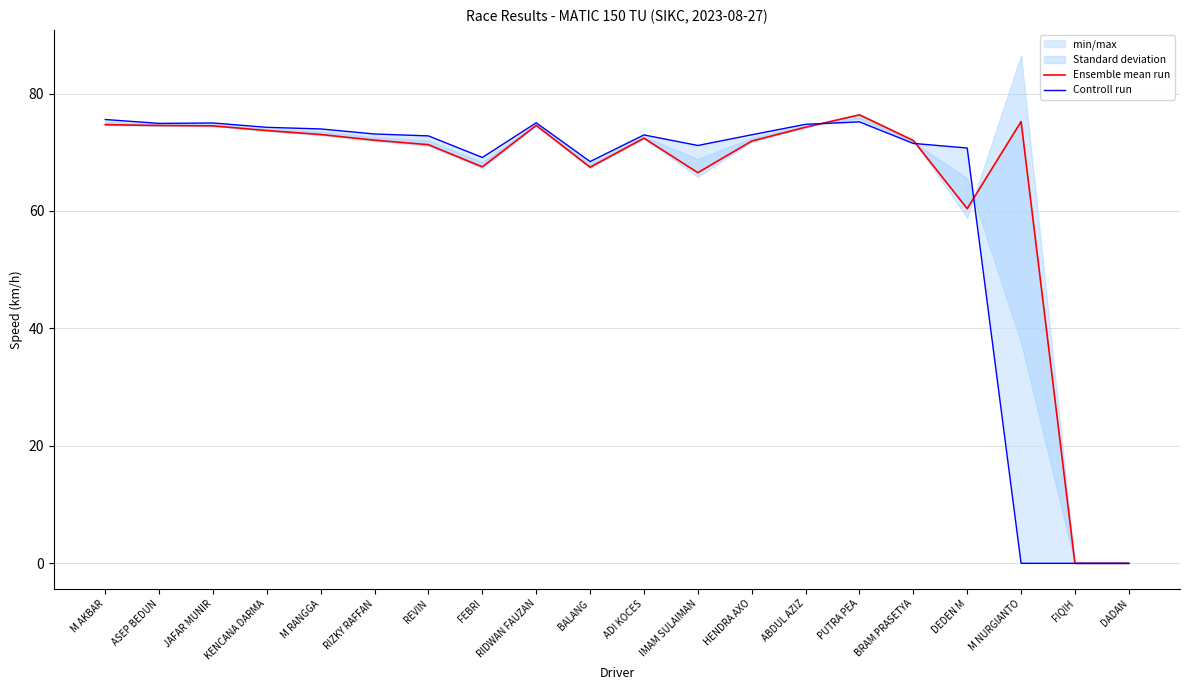

What is the difference between the second highest and second lowest values in the Ensemble mean run series?

75.2